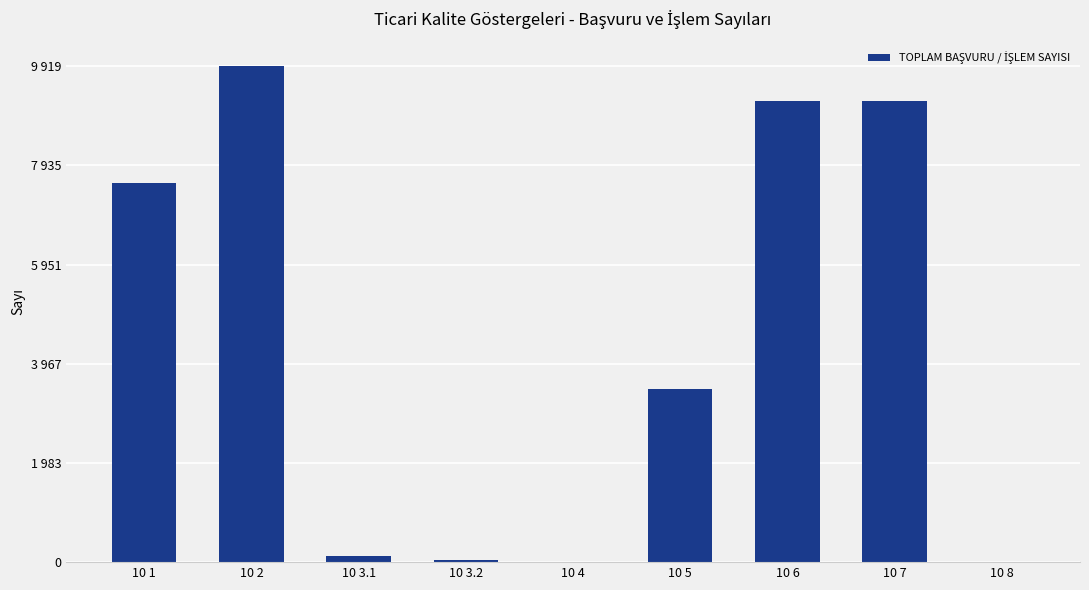

Rank the categories by value from highest to lowest.

10 2, 10 6, 10 7, 10 1, 10 5, 10 3.1, 10 3.2, 10 8, 10 4